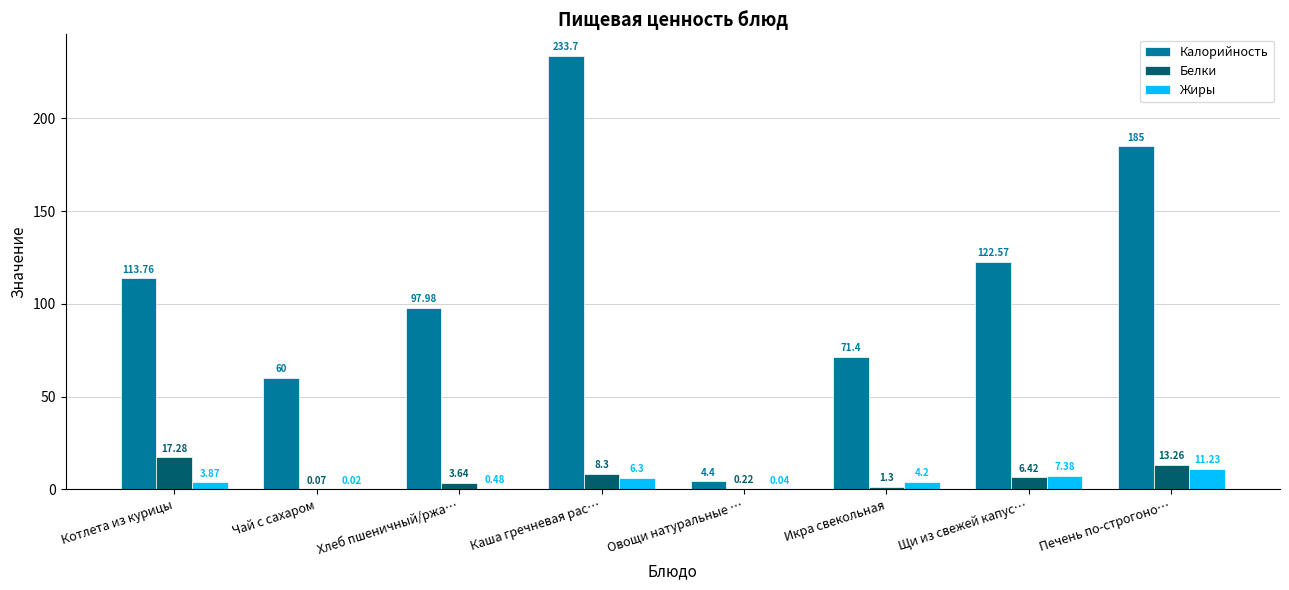

Between Чай с сахаром and Щи из свежей капус…, which series saw the biggest shift?

Калорийность